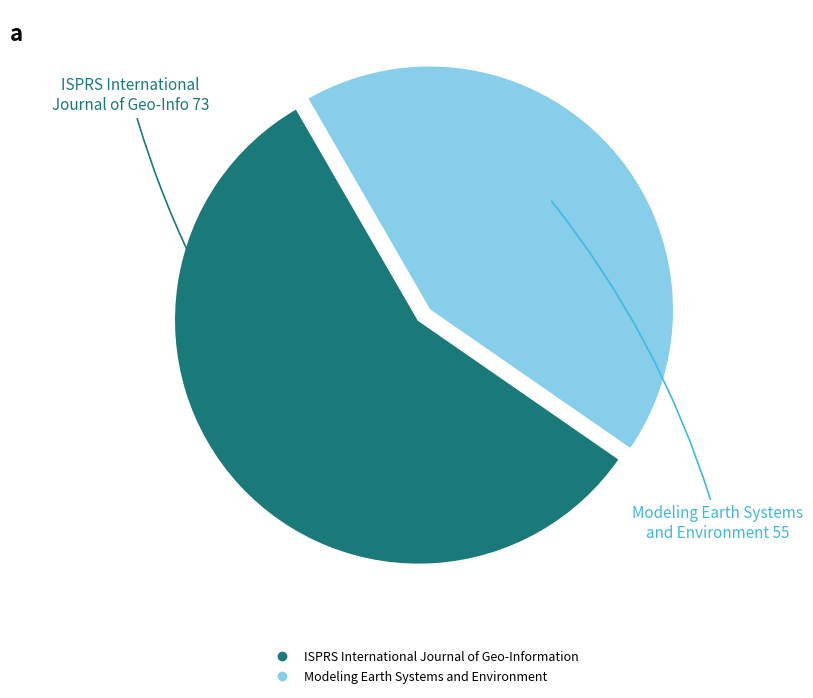

Combined, do Modeling Earth Systems and Environment and ISPRS International Journal of Geo-Information account for over 50%?

Yes